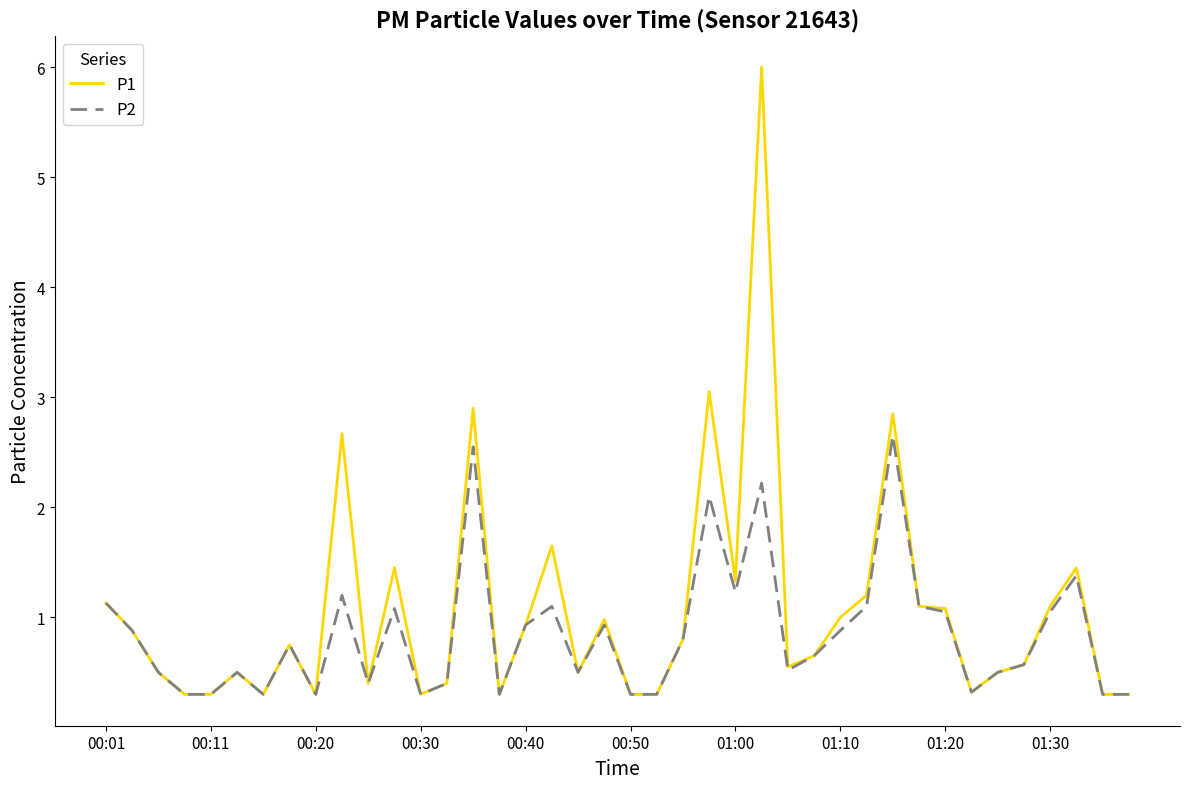

What is the smallest value displayed?

0.3